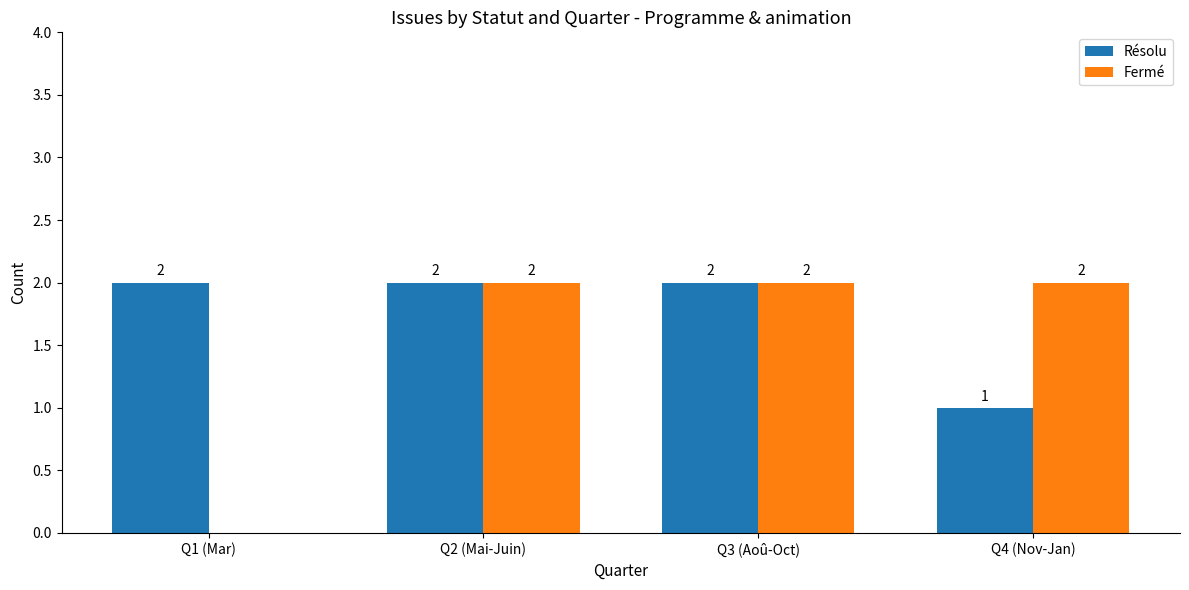

Count the number of categories in the chart.

4